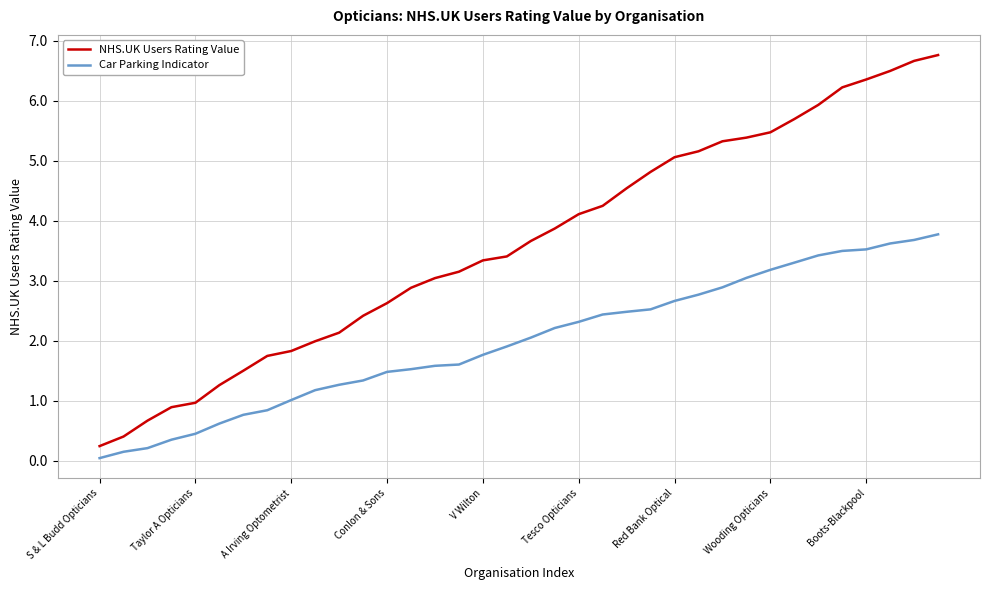

What is the maximum value shown in the chart?

6.8